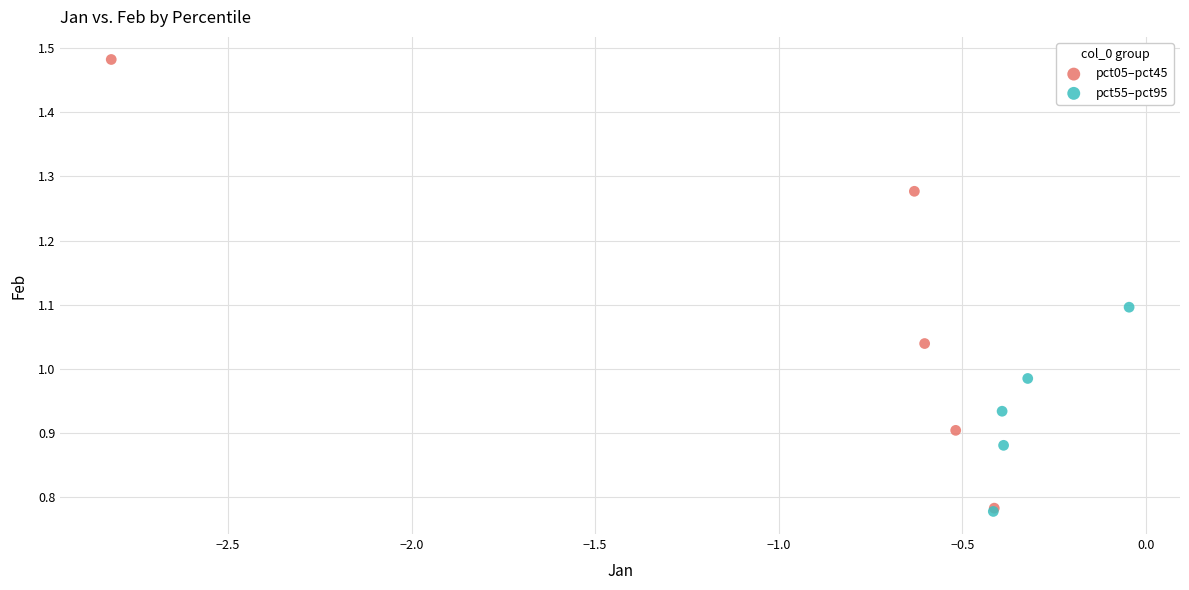

Which series contains the highest Y value?

pct05–pct45